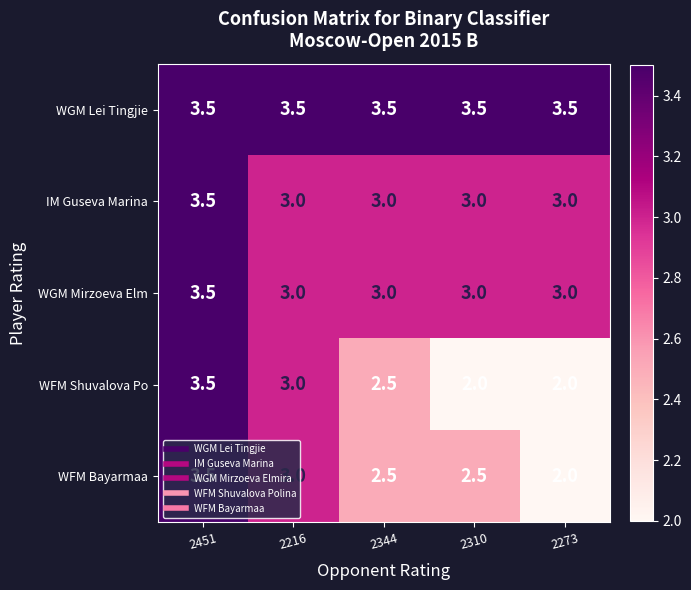

Count the IM Guseva Marina values in the range 3 to 4.

5